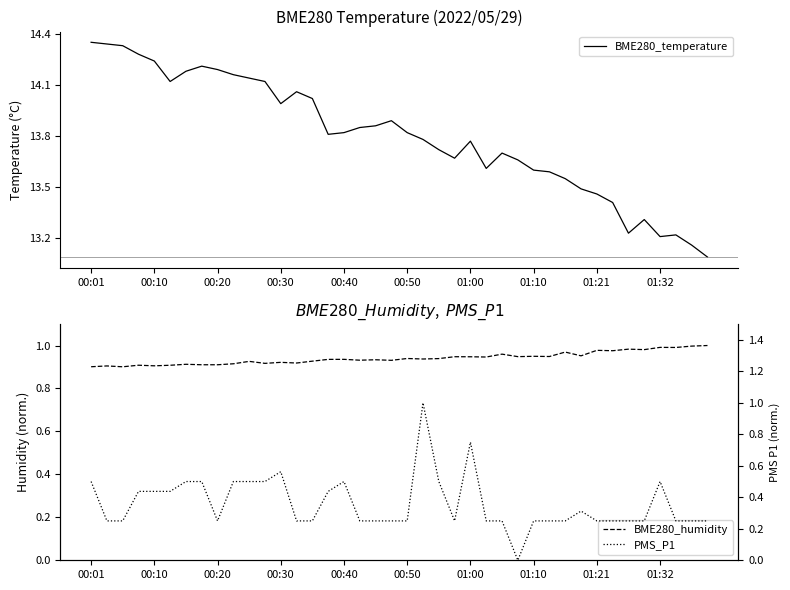

True or false: BME280_temperature and BME280_humidity intersect in this chart.

False